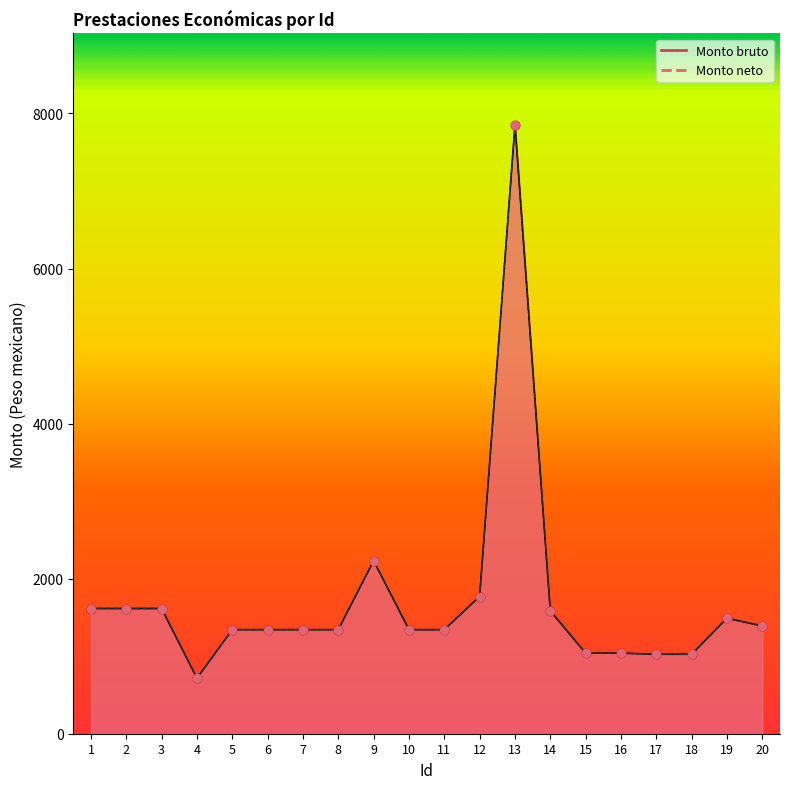

What is the total value across all series at 6?

2684.0